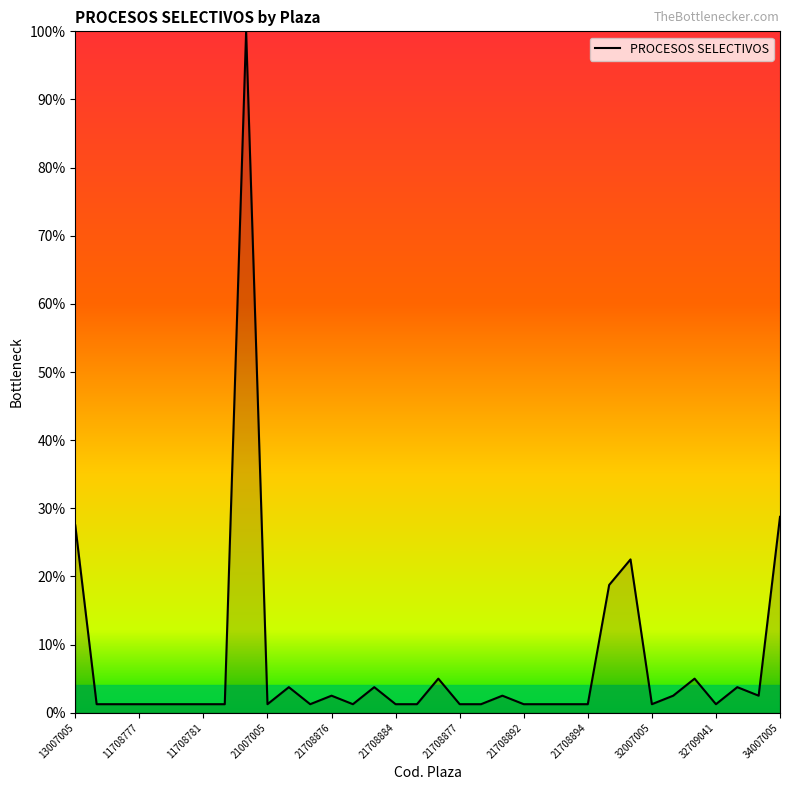

What is the greatest value displayed?

100.0